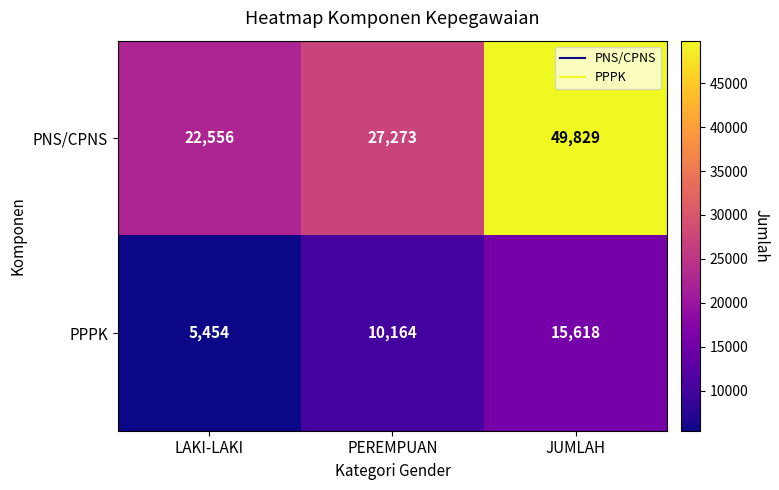

How many distinct data groups are displayed?

2